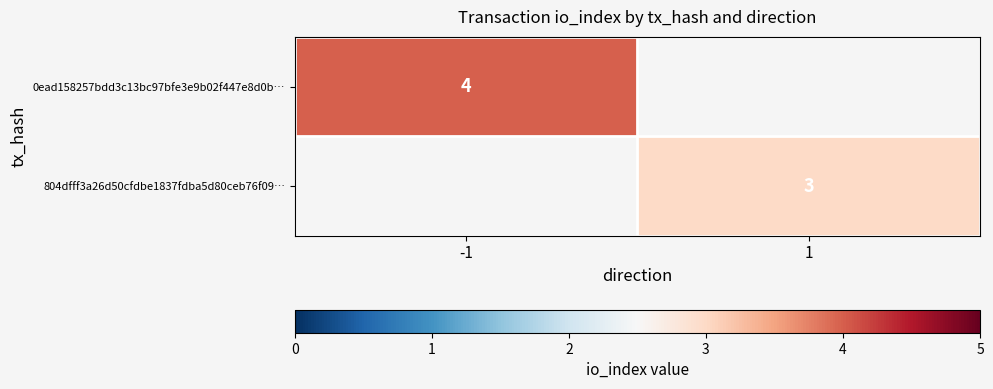

The 0ead158257bdd3c13bc97bfe3e9b02f447e8d0b… series shows 4 at -1. True or false?

True